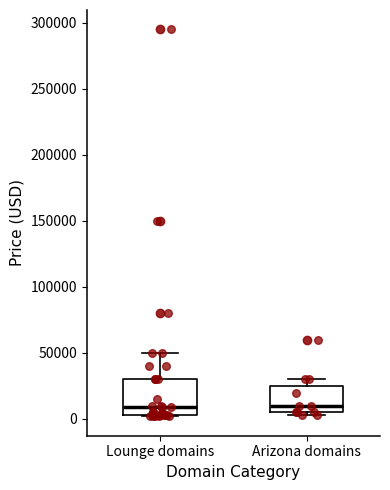

Reading left to right, transcribe this box plot: for each box, give where its median line is, the range the box spans, and where its two whiskers end, as read against the y-axis. The values are not printed on the chart, so give them approximately, as read against the axis.

Lounge domains: median 10000, box 5000 to 30000, whiskers 0 to 50000
Arizona domains: median 10000, box 5000 to 25000, whiskers 5000 (just below the box's lower edge) to 30000